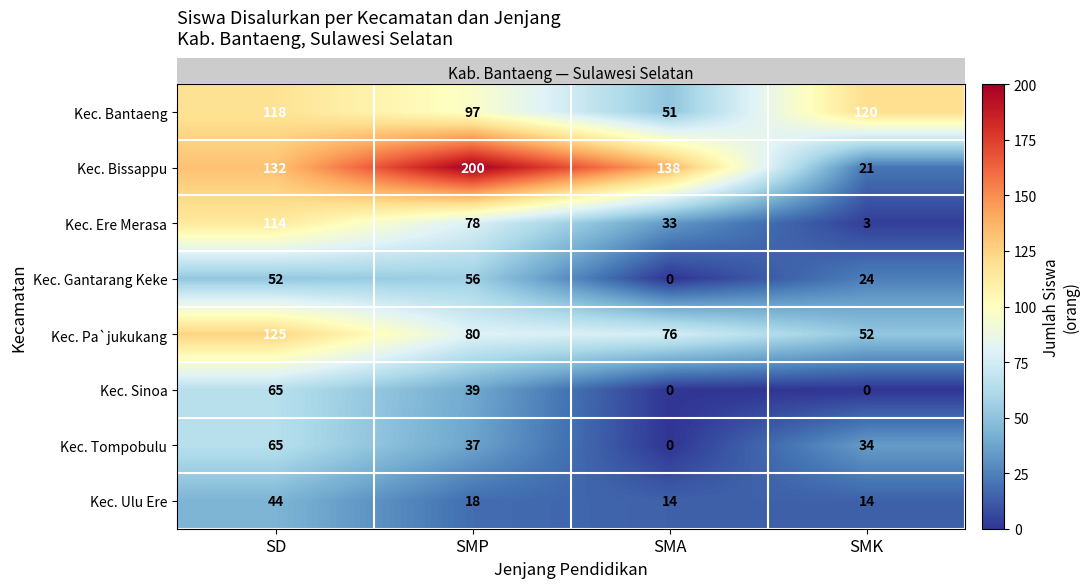

At which label does Kec. Ere Merasa first exceed 78?

SD